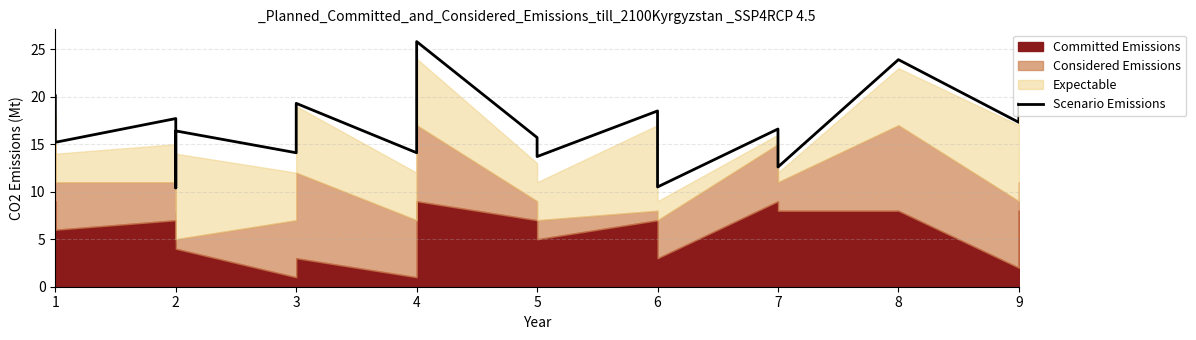

Does the chart have visible grid lines?

Yes